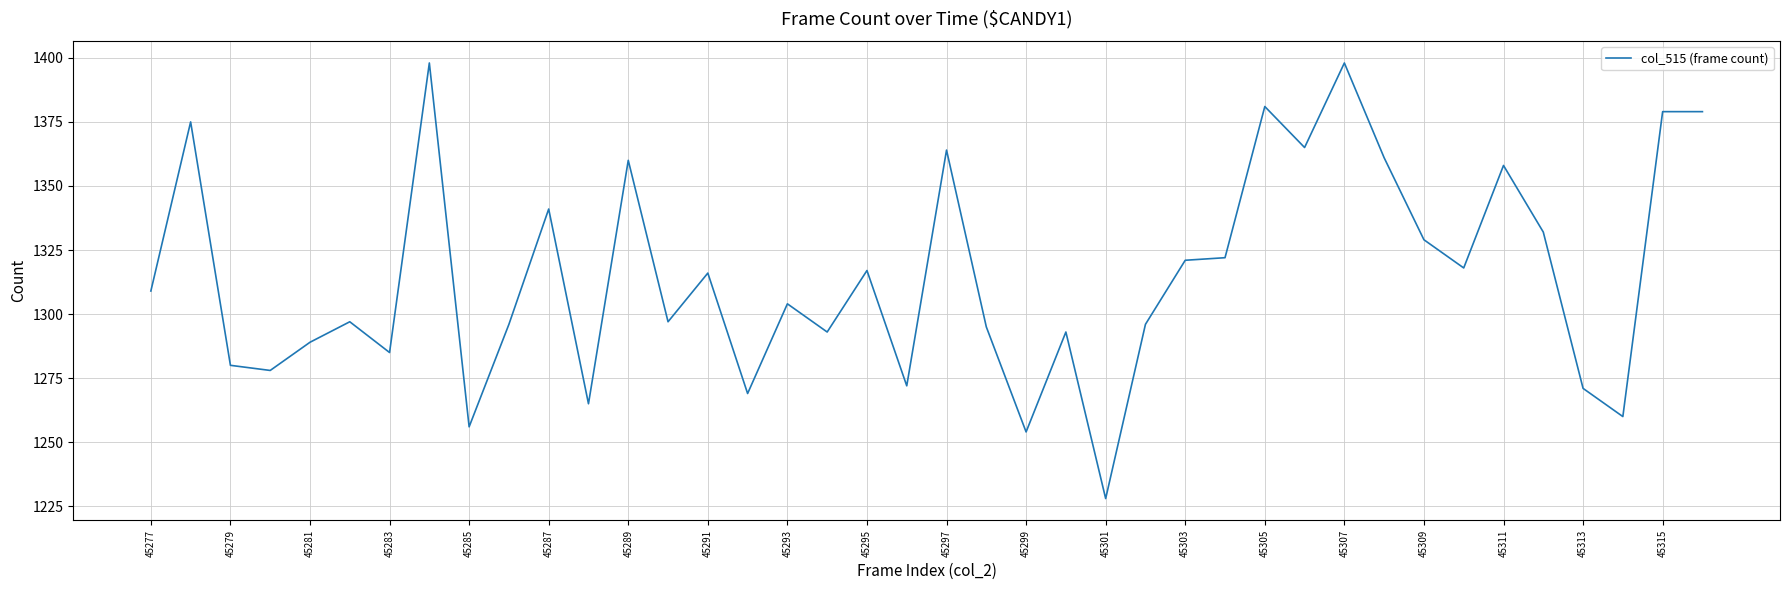

What is the minimum value shown in the chart?

1228